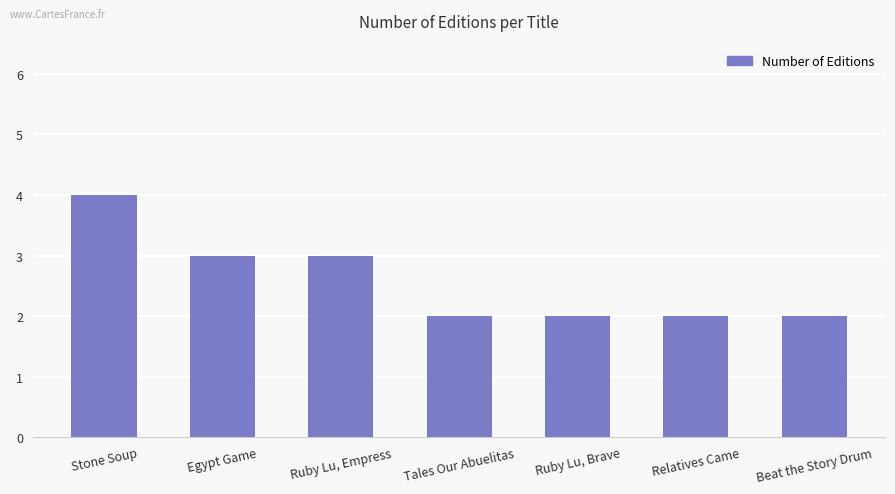

How many data points does each series have?

7